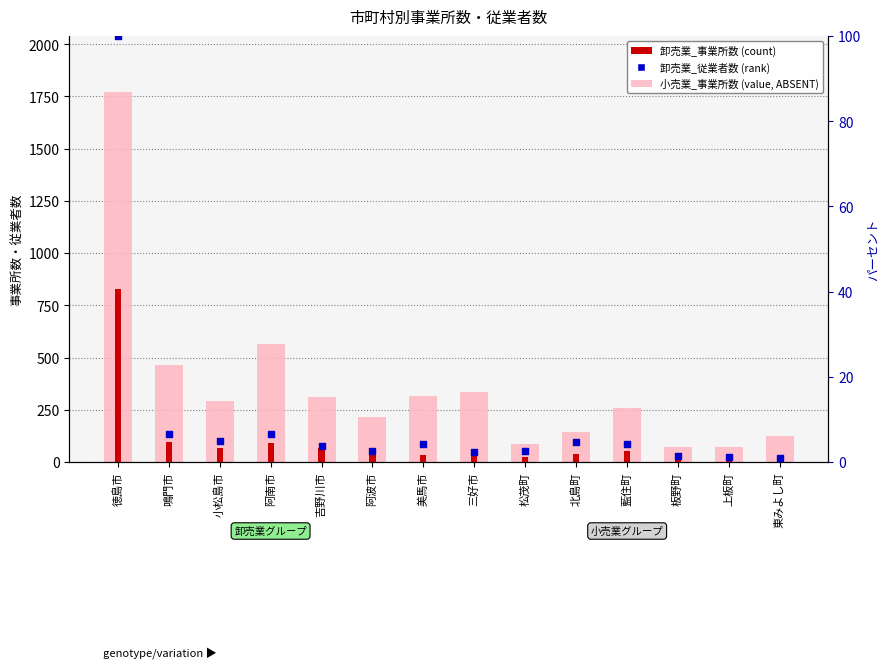

At how many categories does at least one series exceed 821?

1